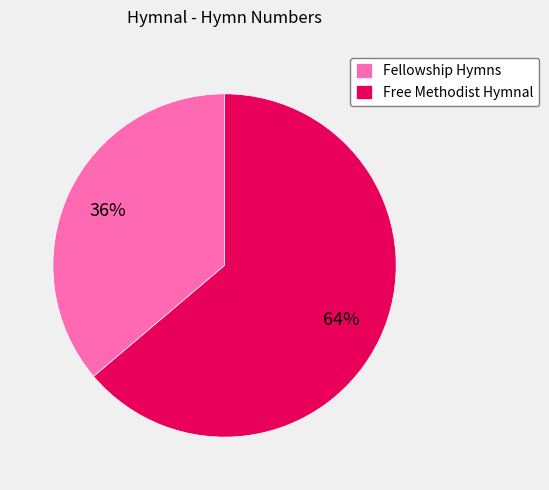

Rank the categories by value from highest to lowest.

Free Methodist Hymnal, Fellowship Hymns